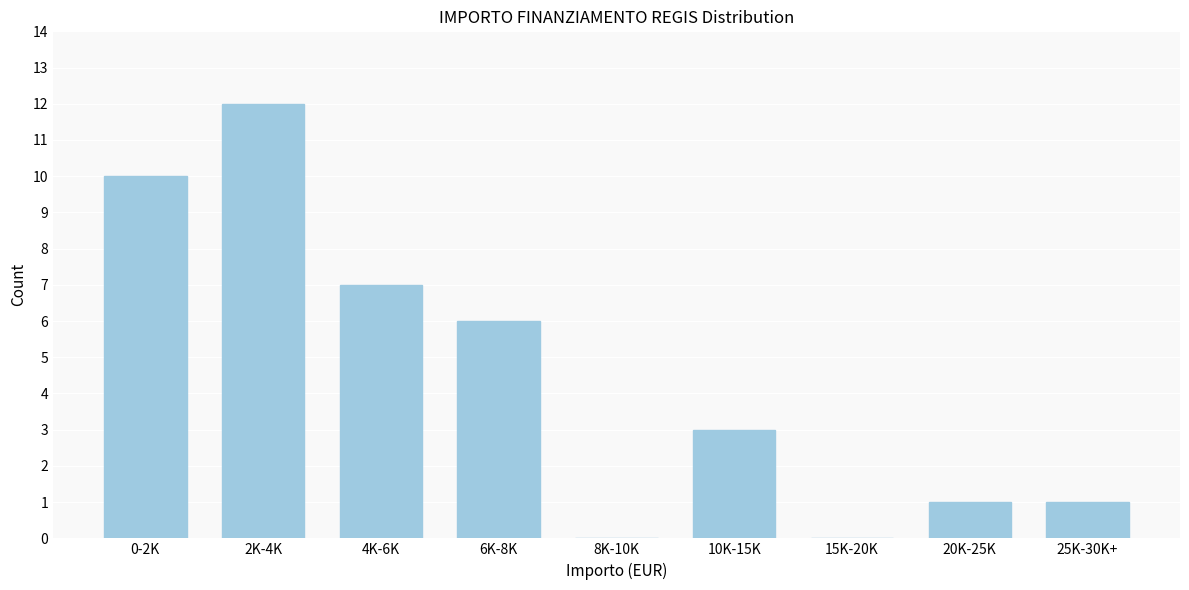

Reading right to left, extract all data points from this chart.

25K-30K+=1	20K-25K=1	15K-20K=0	10K-15K=3	8K-10K=0	6K-8K=6	4K-6K=7	2K-4K=12	0-2K=10